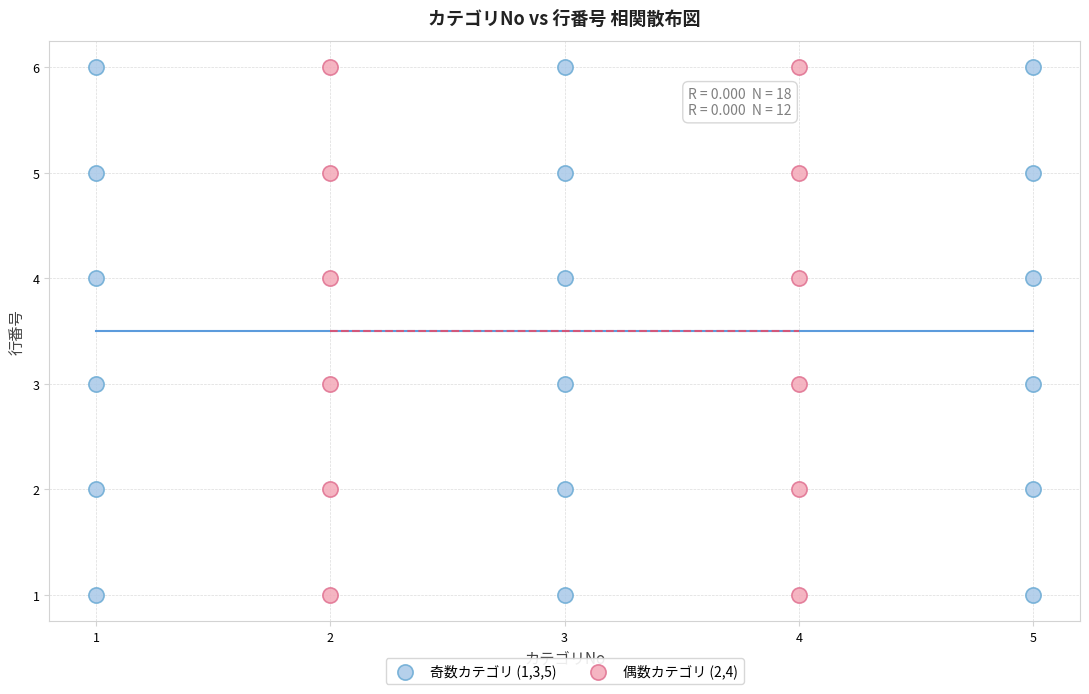

What are all the series names shown in the legend?

奇数カテゴリ (1,3,5), 偶数カテゴリ (2,4)